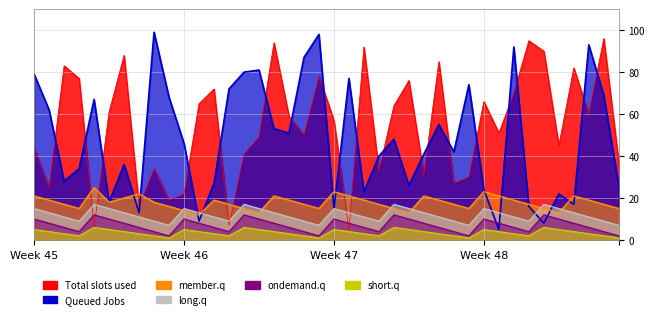

Where does the short.q series first go above 4?

Week 45